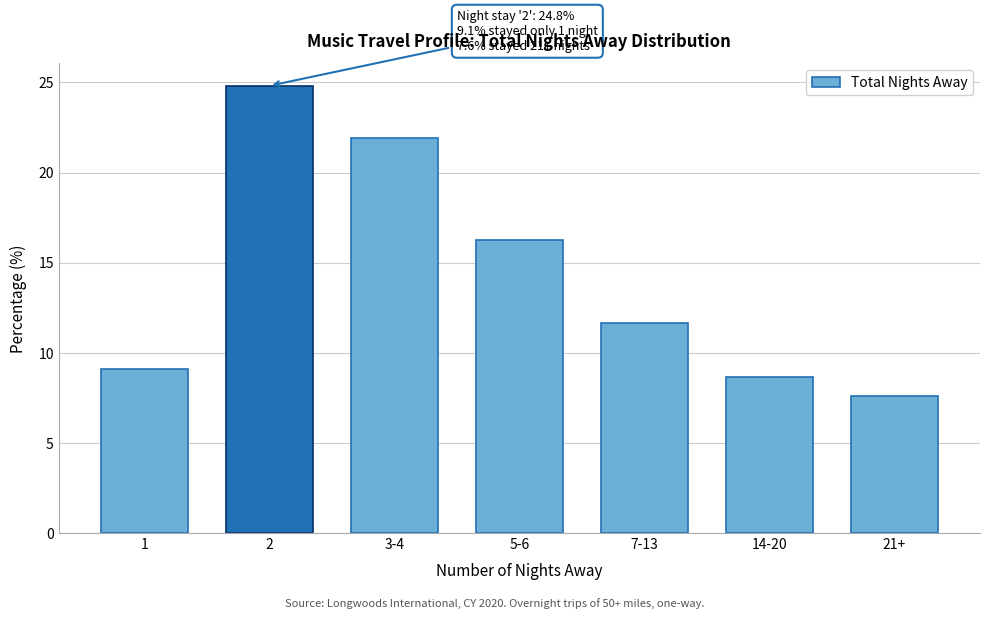

Reading right to left, what are all the values shown in this chart?

21+=7.6	14-20=8.6	7-13=11.6	5-6=16.2	3-4=21.9	2=24.8	1=9.1